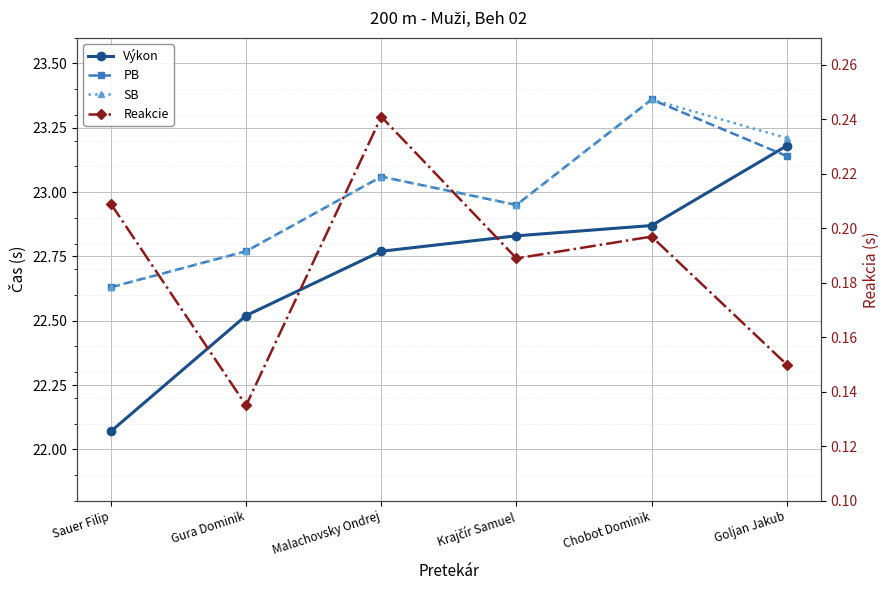

True or false: Reakcie and Výkon intersect in this chart.

False